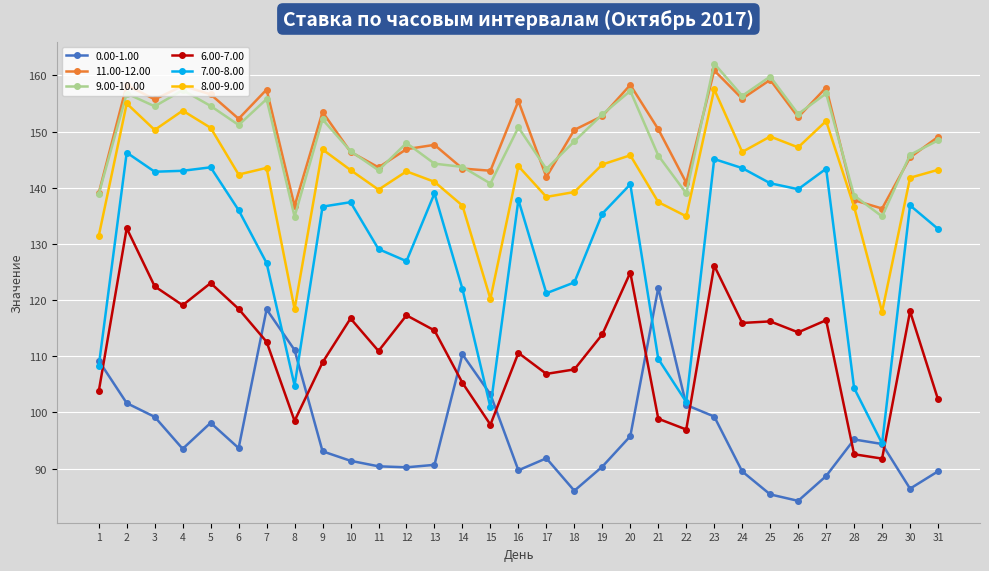

At which category does 7.00-8.00 reach its first local peak?

2